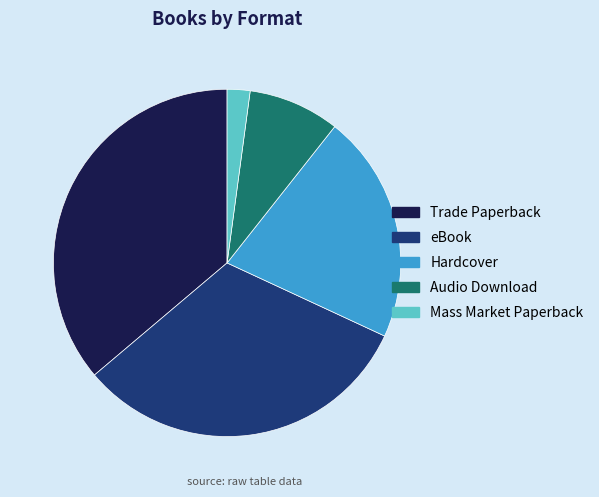

Does Mass Market Paperback account for over 50% of the chart?

No